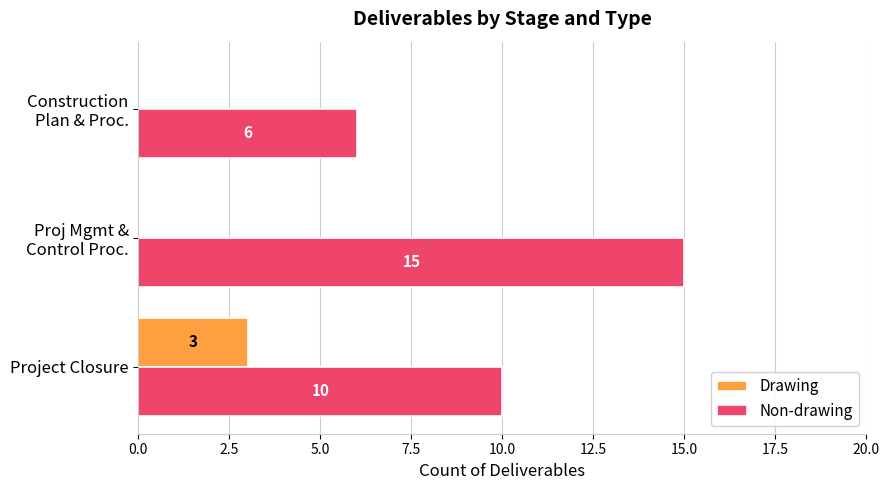

Which series has the largest total across all categories?

Non-drawing